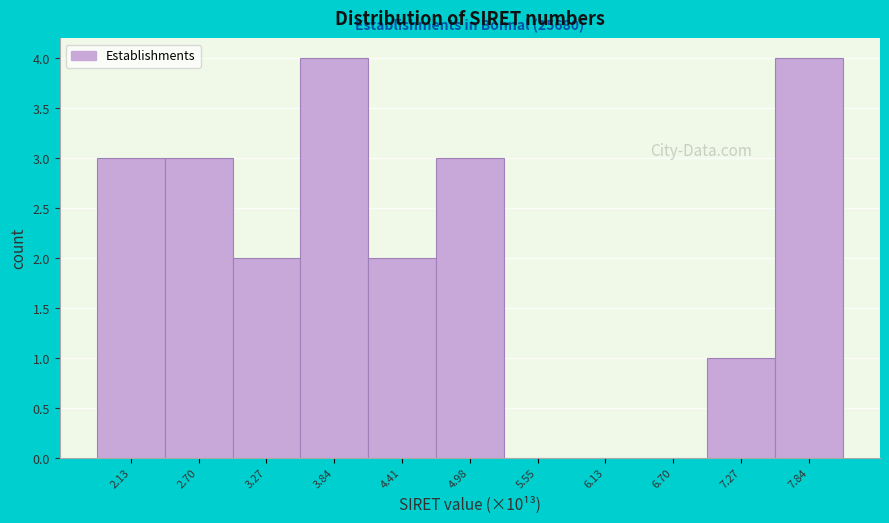

Reading right to left, extract all data points from this chart.

7.84=4	7.27=1	6.70=0	6.13=0	5.55=0	4.98=3	4.41=2	3.84=4	3.27=2	2.70=3	2.13=3